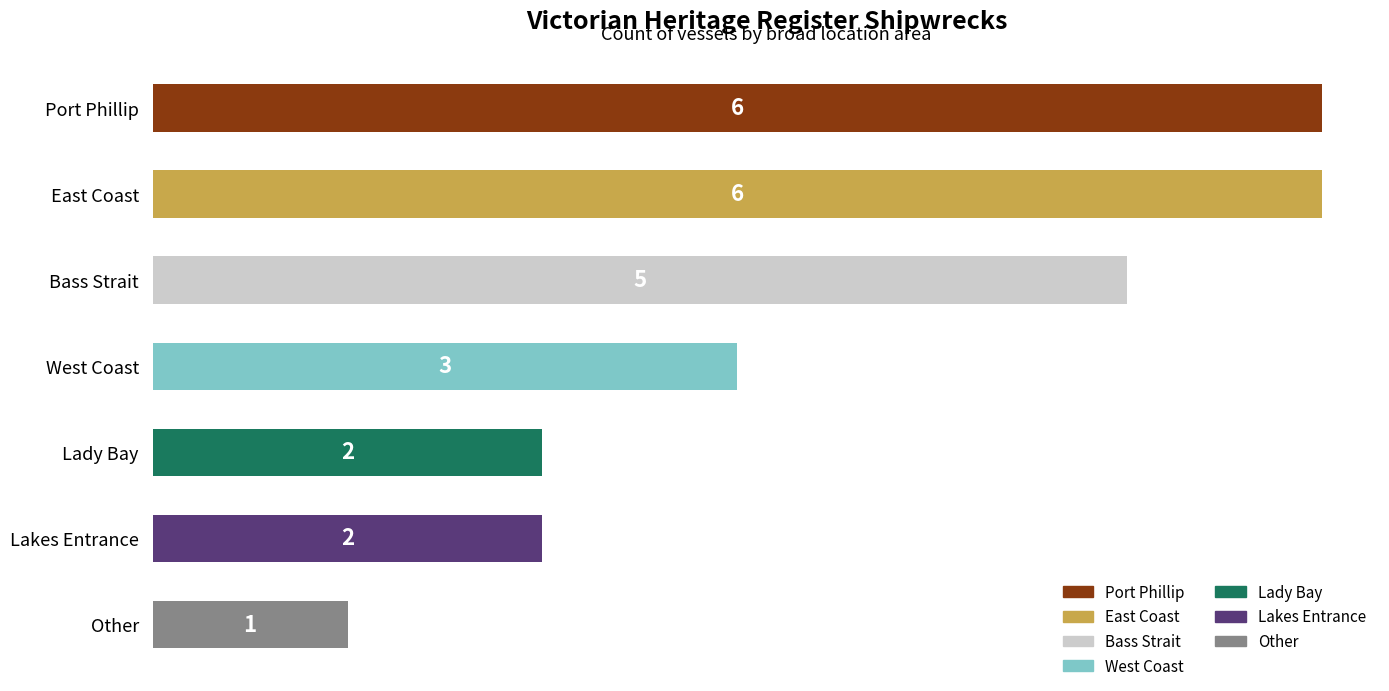

The chart shows a value of 5 at Bass Strait. True or false?

True